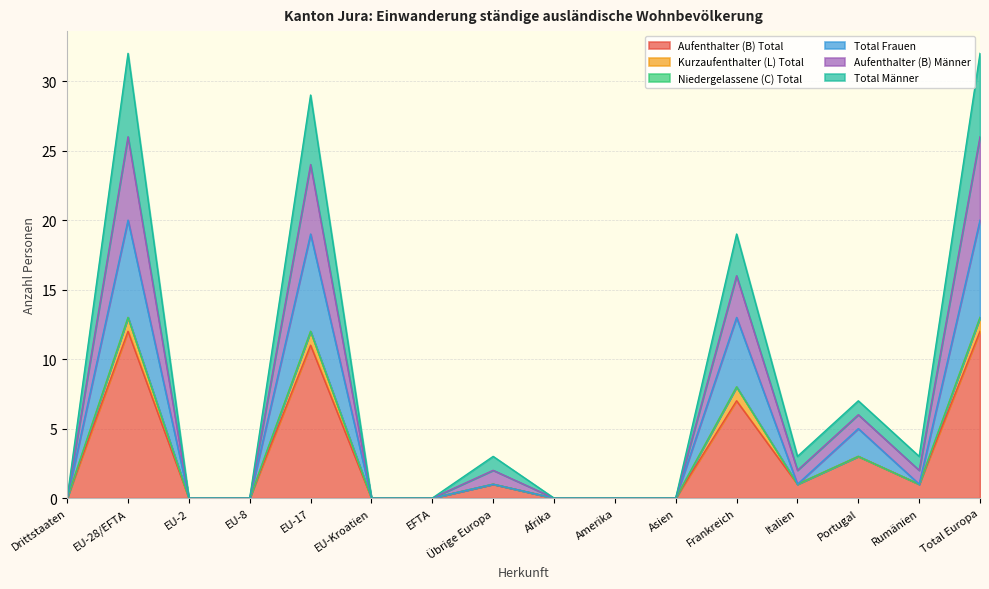

What is the difference between the highest and lowest values at Rumänien?

2